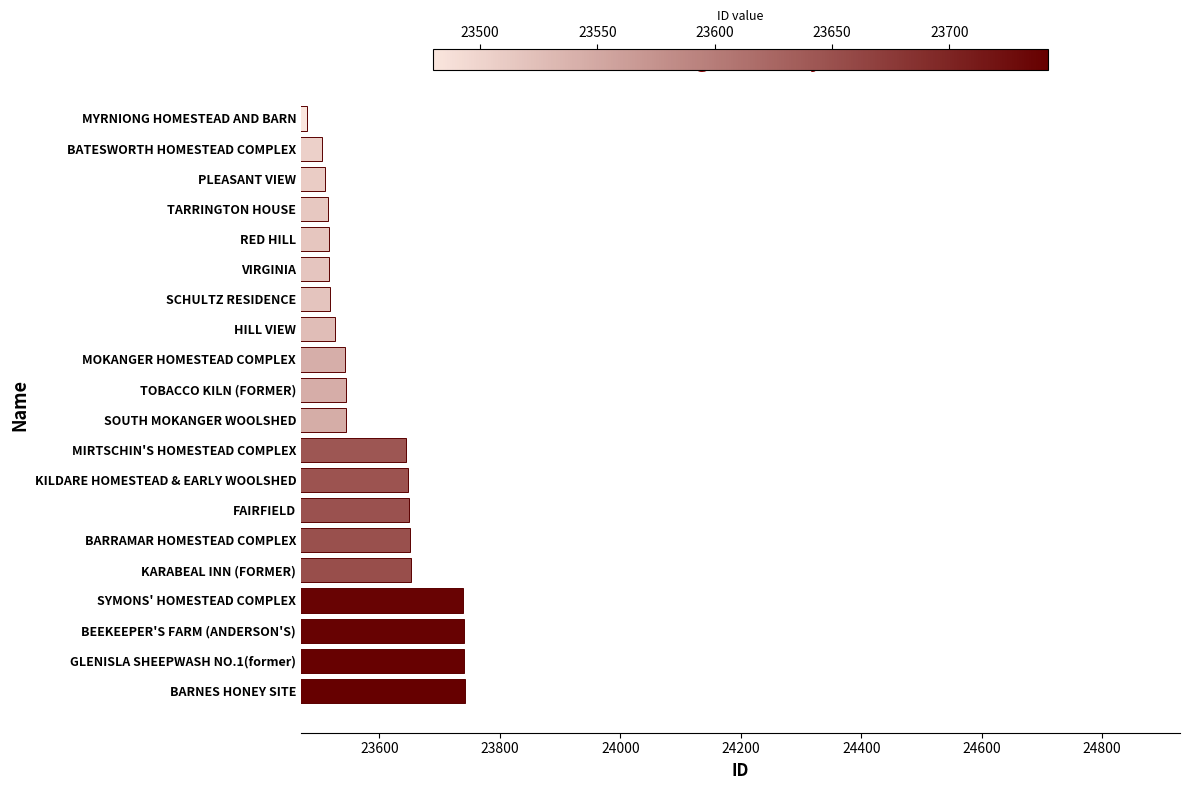

How many data points are less than 23545?

10